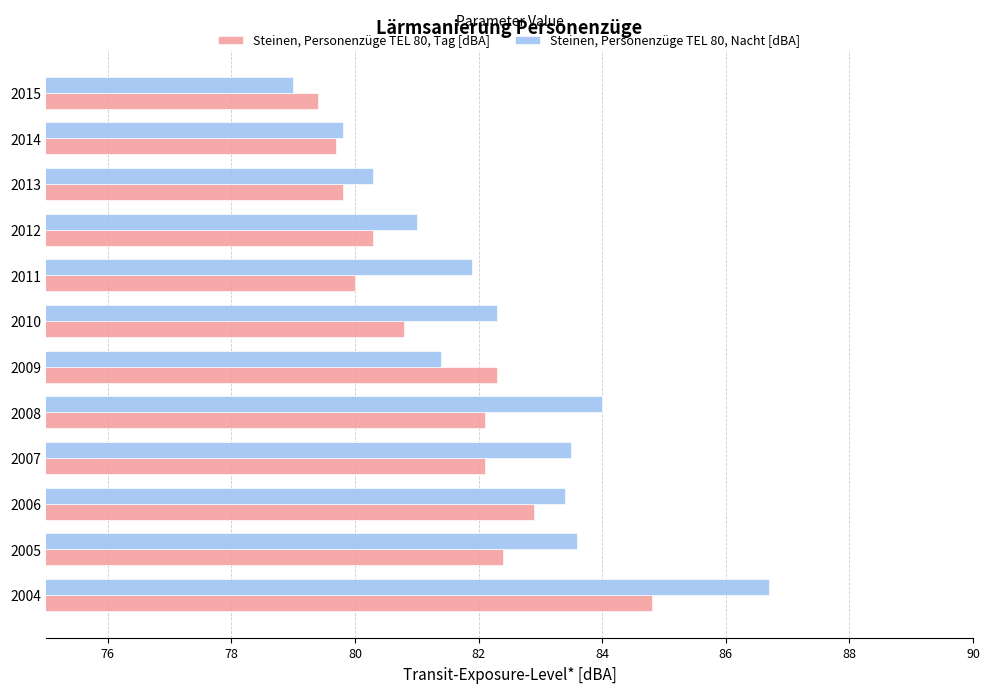

Which series has the largest range (max minus min)?

Steinen, Personenzüge TEL 80, Nacht [dBA]